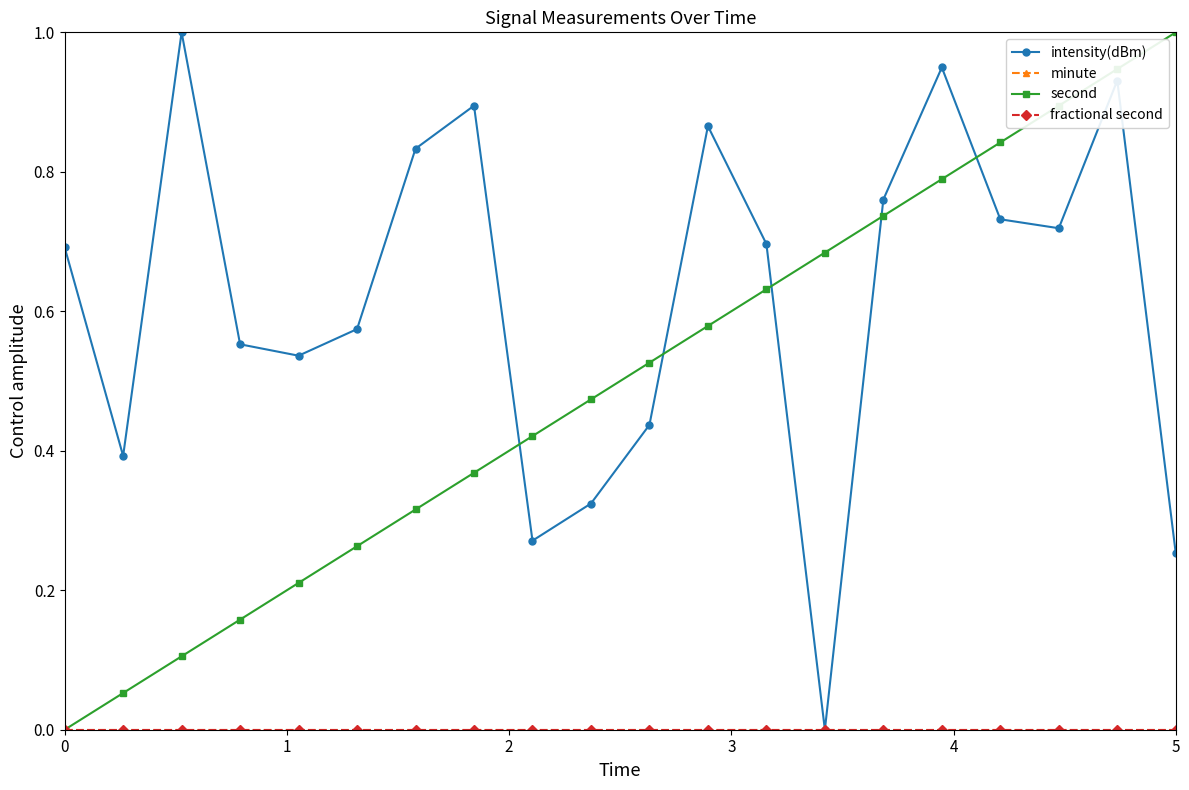

Is this an area chart (filled region under the line)?

No